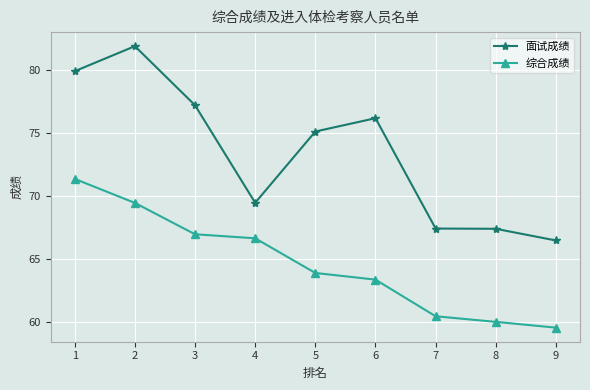

True or false: 面试成绩 and 综合成绩 cross at least once.

False